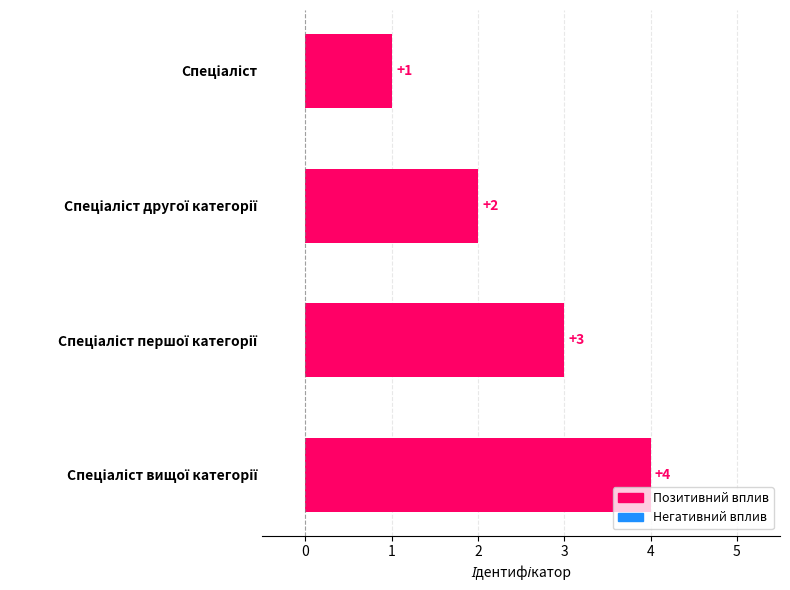

What is the sum of all values?

10